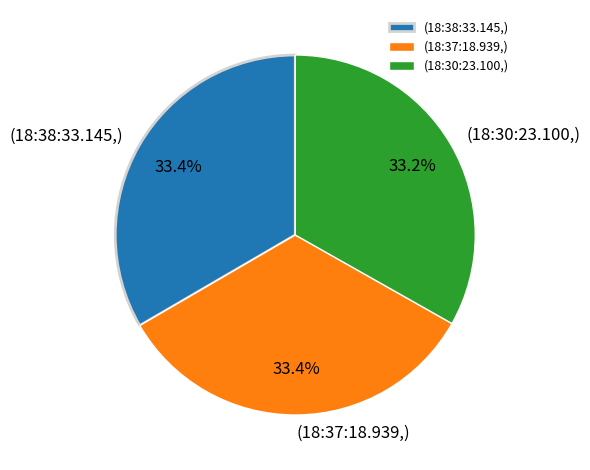

How many slices are in this pie chart?

3